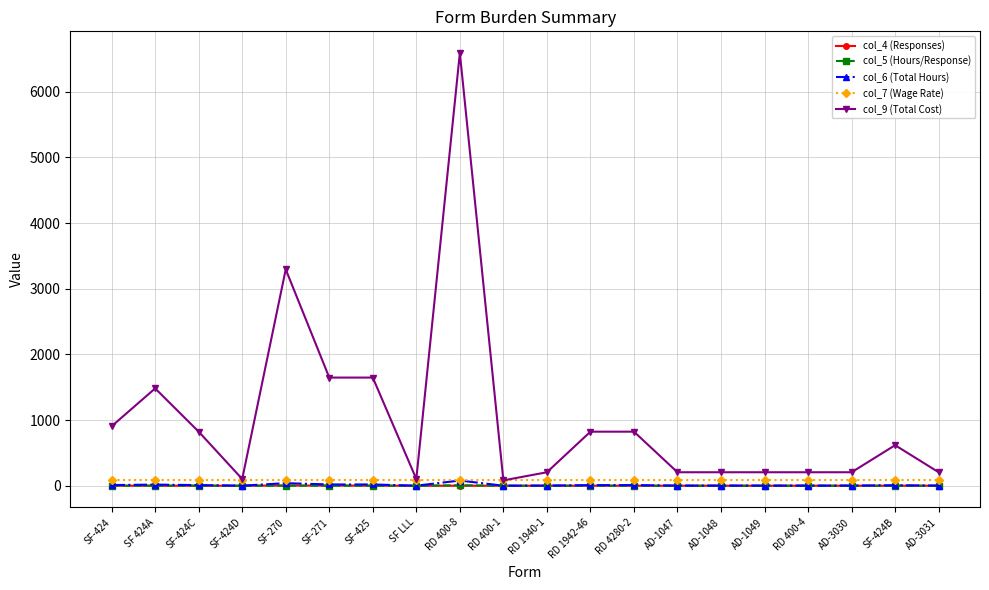

True or false: col_5 (Hours/Response) and col_7 (Wage Rate) intersect in this chart.

False